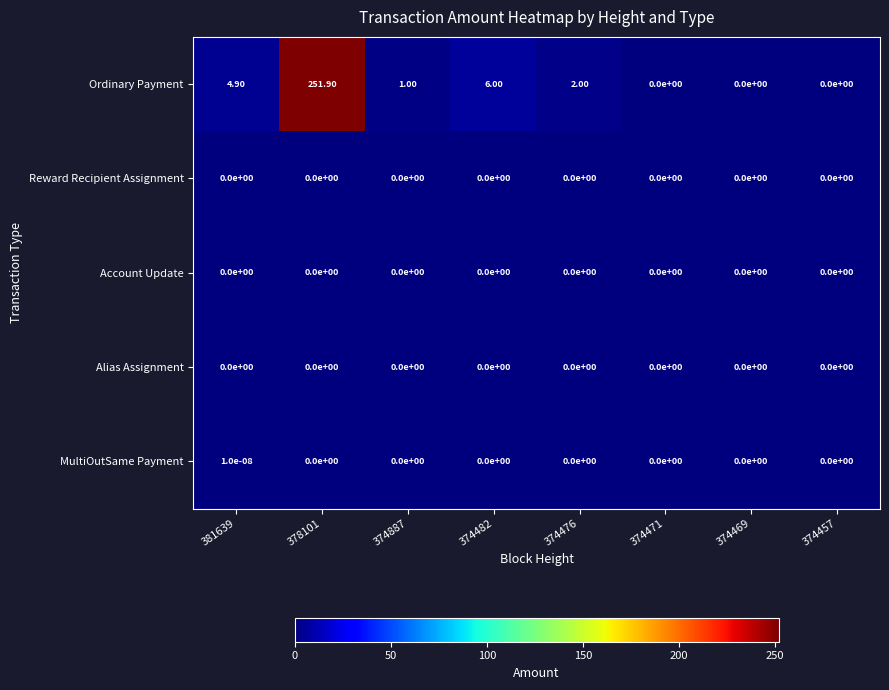

What is the sum of the Ordinary Payment values at 374471 and 381639?

4.9